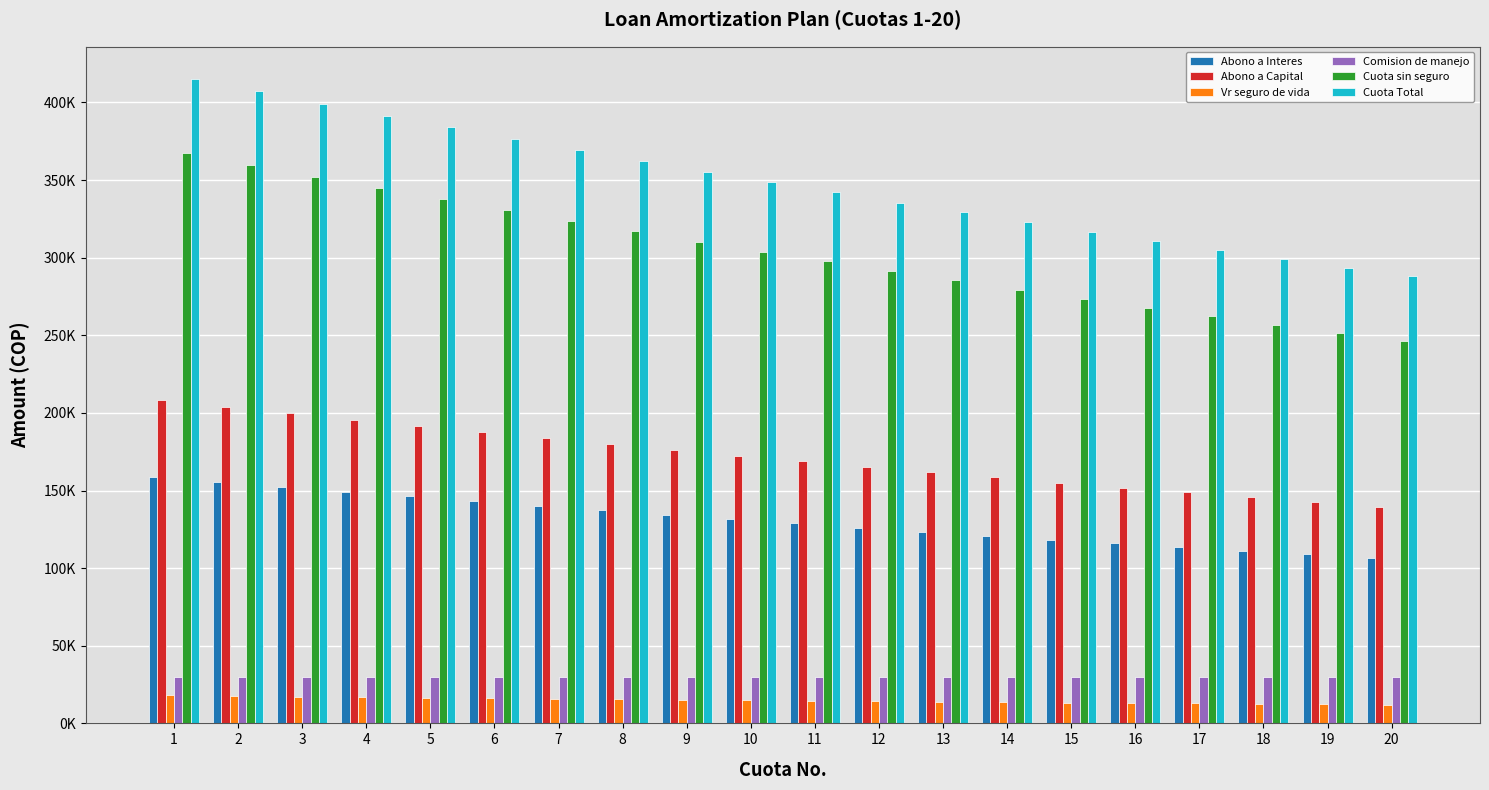

What is the difference between the maximum and minimum values in the Cuota Total series?

127098.3